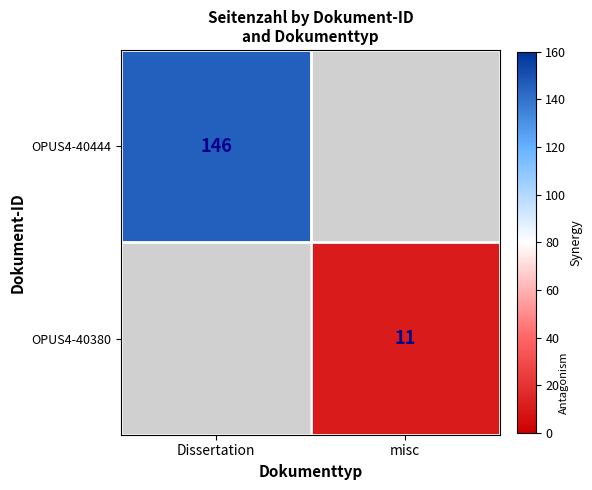

Is it true that OPUS4-40444 equals 257 at Dissertation?

False